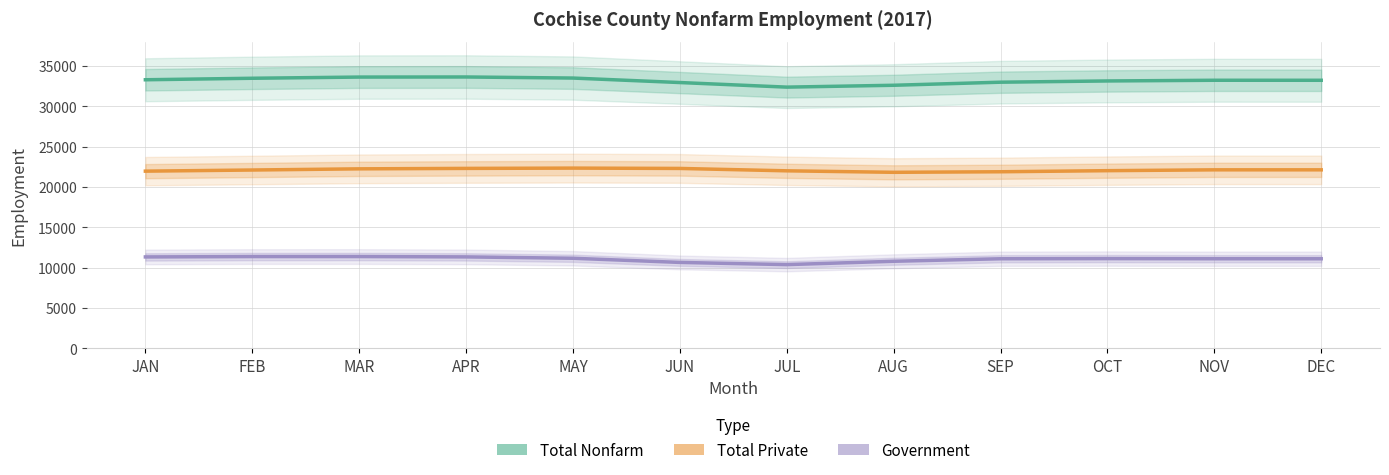

Which series has the largest total across all categories?

Total Nonfarm